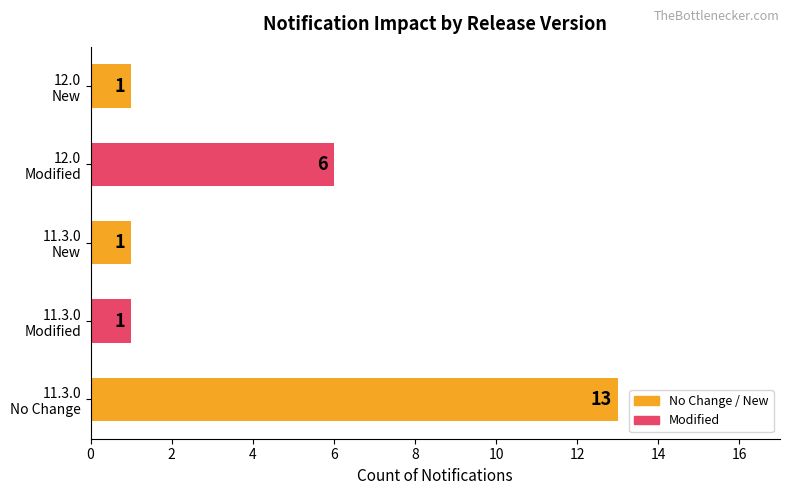

Does the chart contain stacked bars?

No